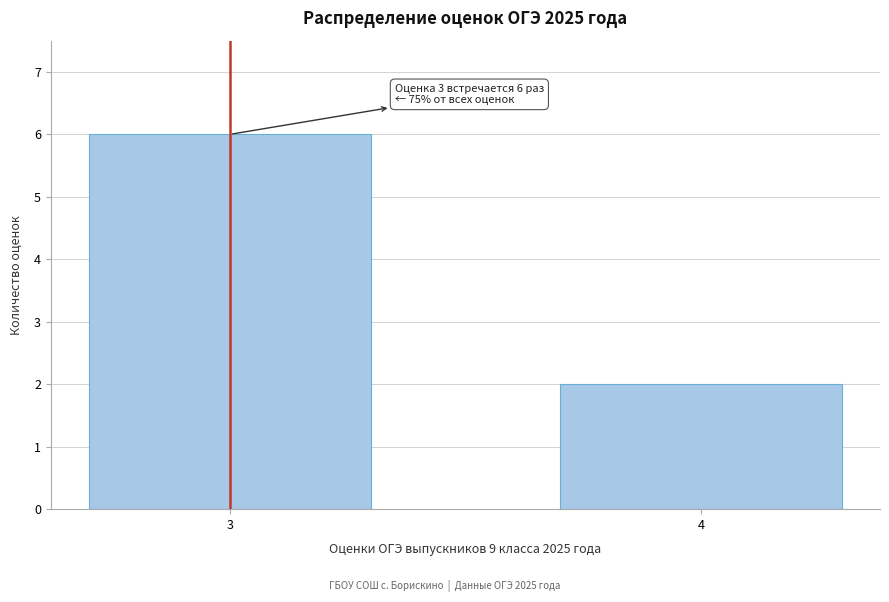

Reading left to right, transcribe all the data shown in this chart.

3=6	4=2